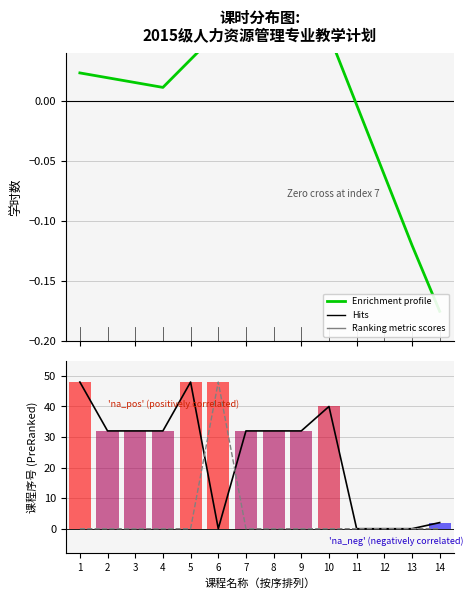

List the labels in order of Enrichment profile value, largest first.

6, 10, 7, 8, 9, 5, 1, 2, 3, 4, 11, 12, 13, 14